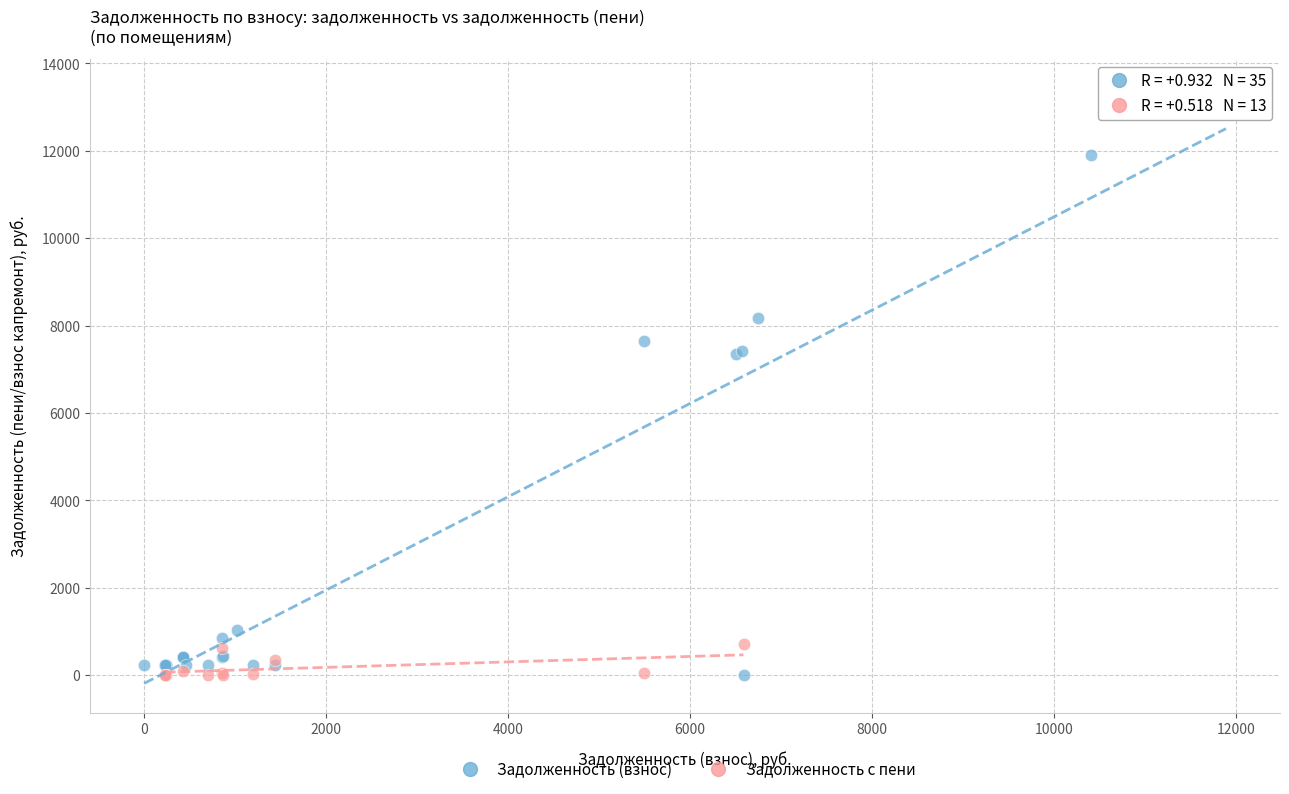

Which series has the largest Y range (max minus min)?

Задолженность (взнос)